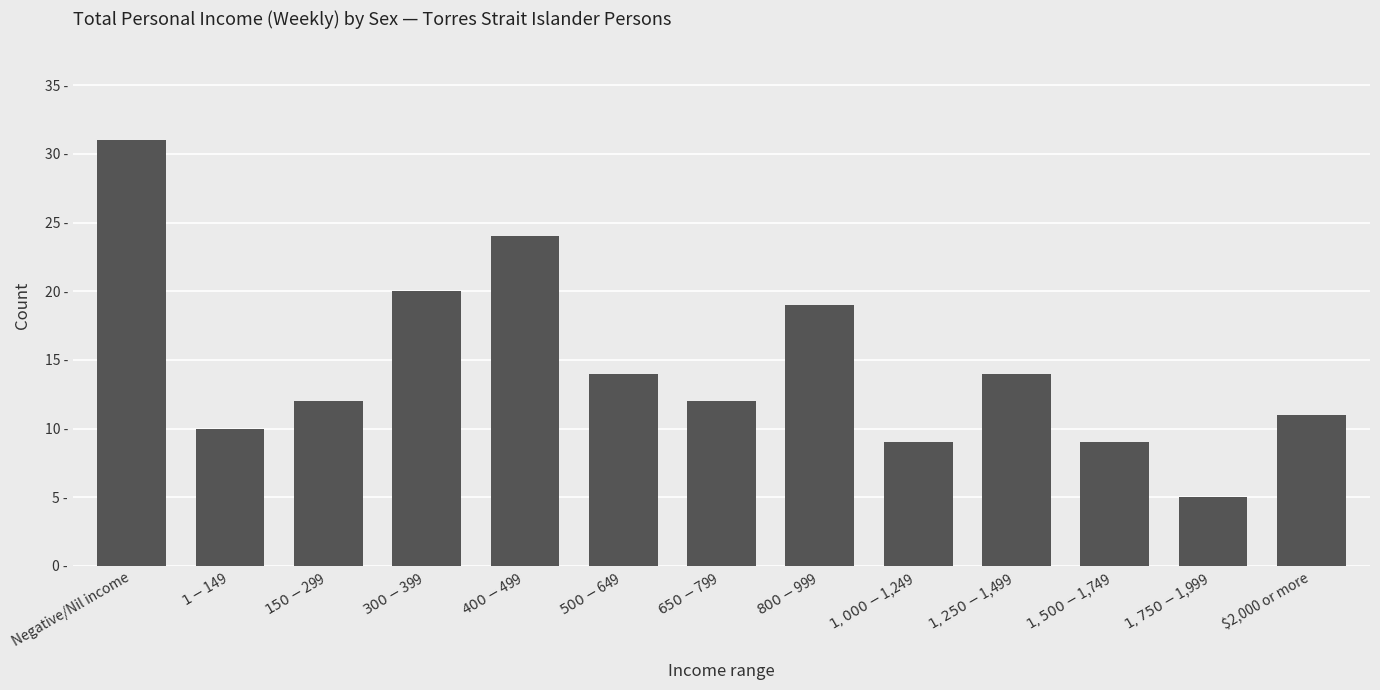

Are the bars horizontal?

No